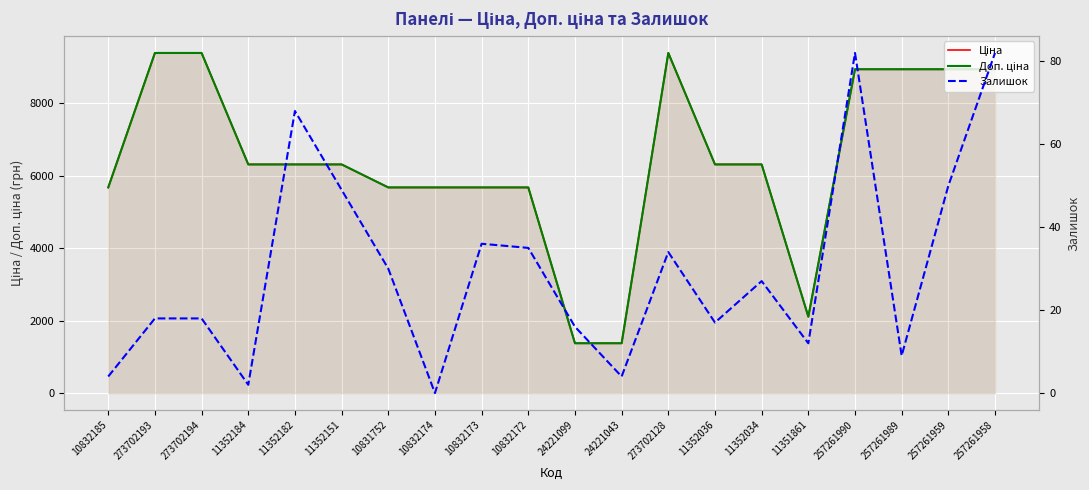

In Ціна, how many points are lower than both neighbors (excluding endpoints)?

1